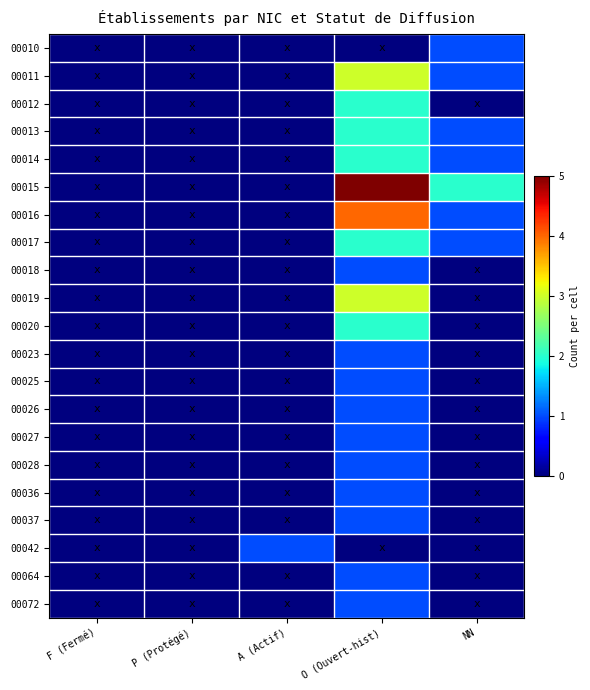

At which category is the sum across all series the highest?

O (Ouvert-hist)